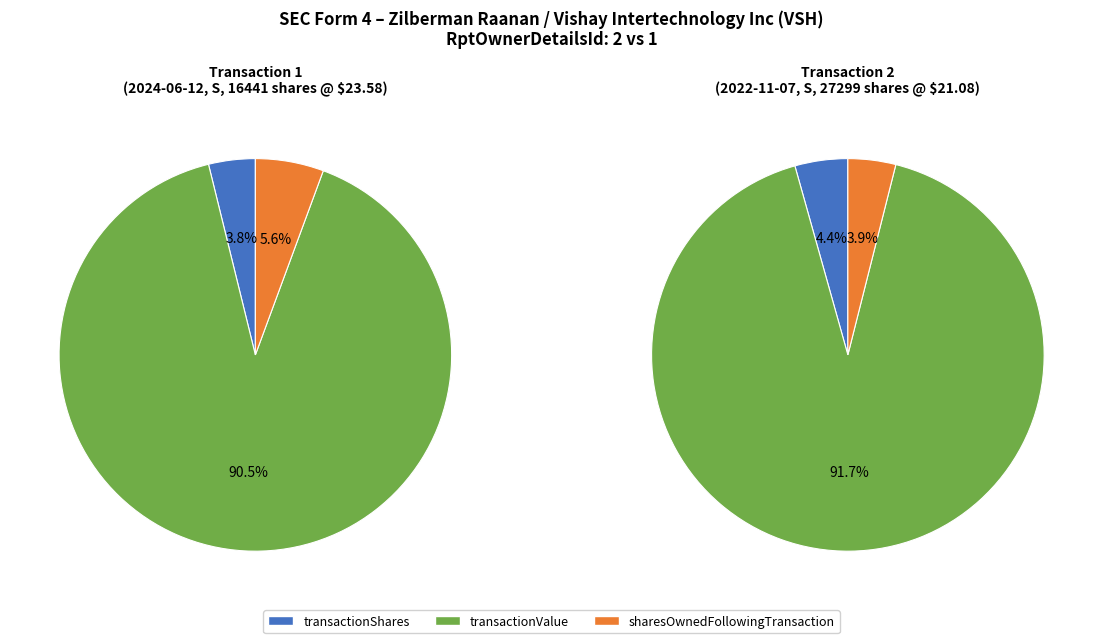

Count the number of slices in the pie.

3